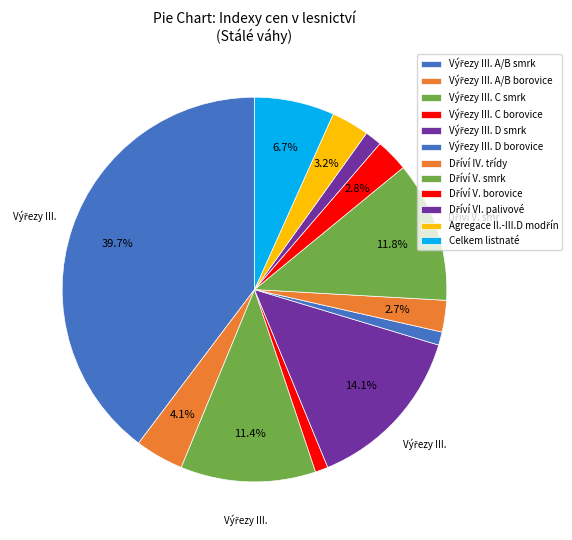

How many slices are in this pie chart?

12